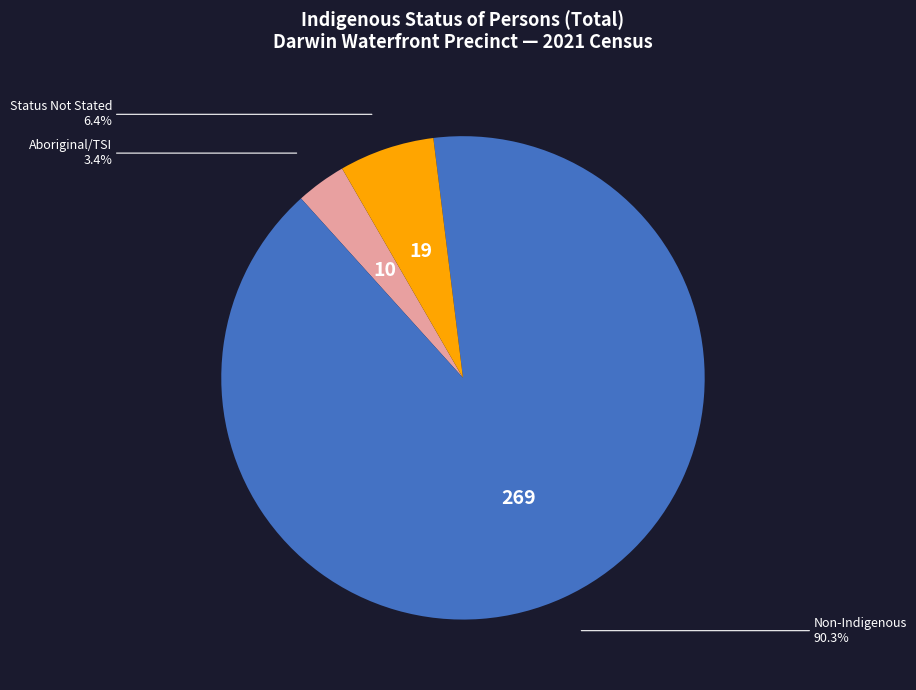

Does any single category account for the majority?

Yes